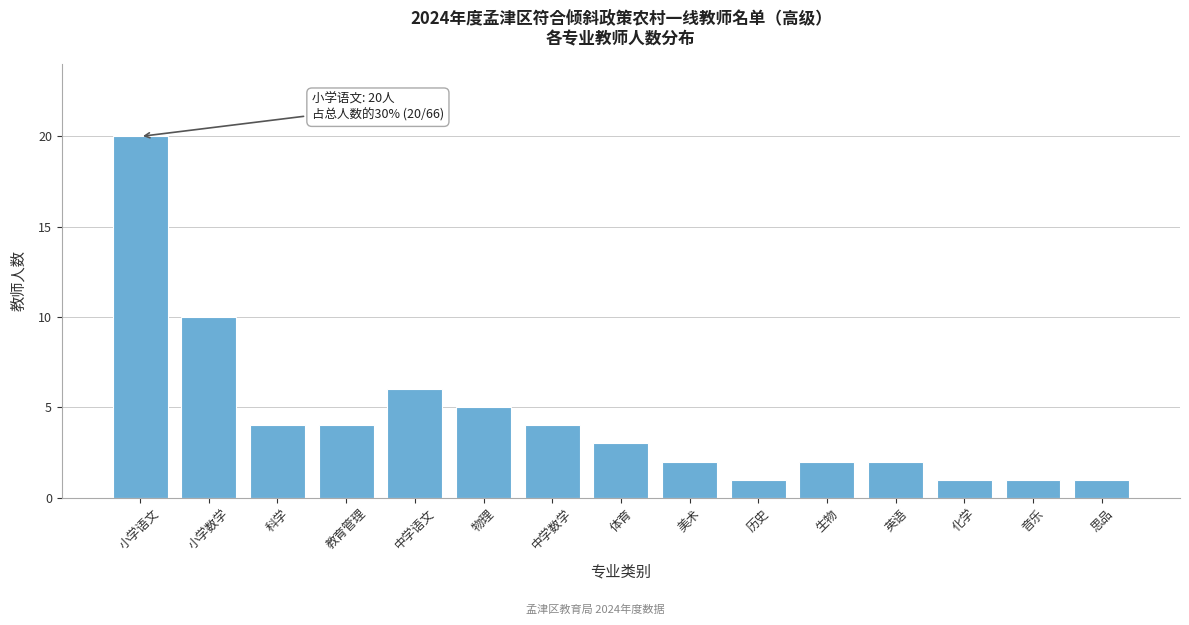

Reading right to left, transcribe all the data shown in this chart.

思品=1	音乐=1	化学=1	英语=2	生物=2	历史=1	美术=2	体育=3	中学数学=4	物理=5	中学语文=6	教育管理=4	科学=4	小学数学=10	小学语文=20